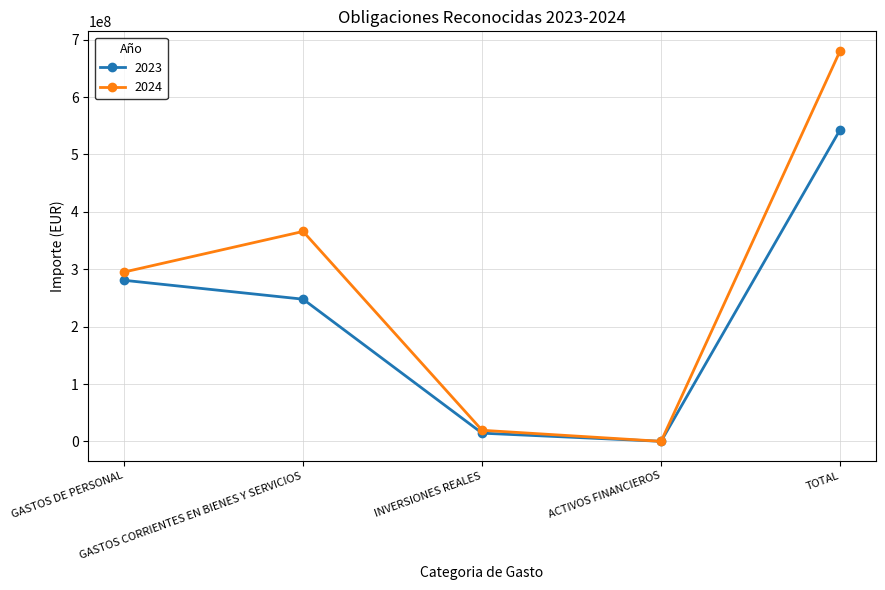

What is the label of the 1st point from the left?

GASTOS DE PERSONAL